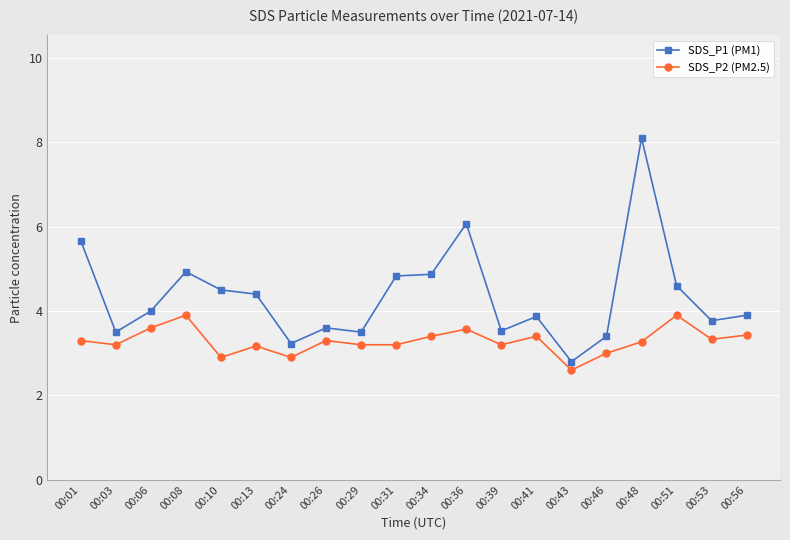

Rank the series at 00:26 from lowest to highest value.

SDS_P2 (PM2.5), SDS_P1 (PM1)